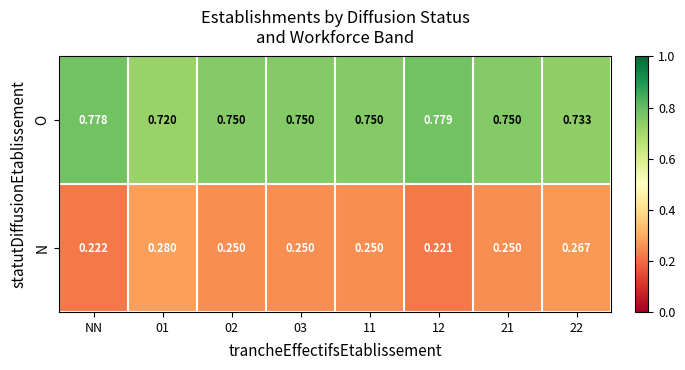

Which series has the largest total across all categories?

O